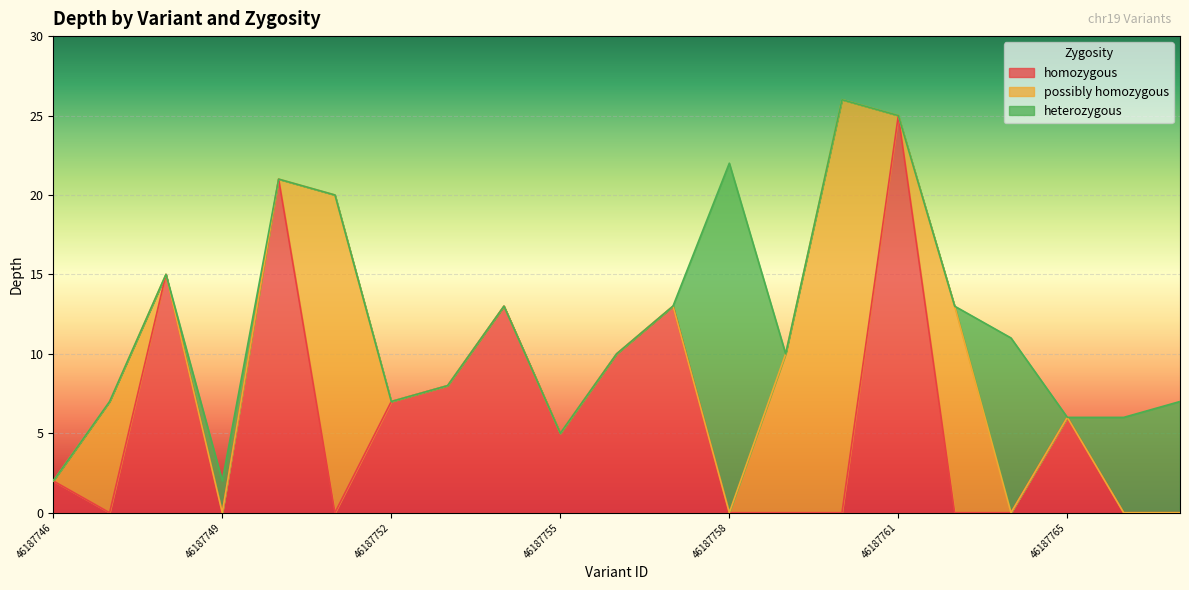

How many data points in depth are above 10?

10